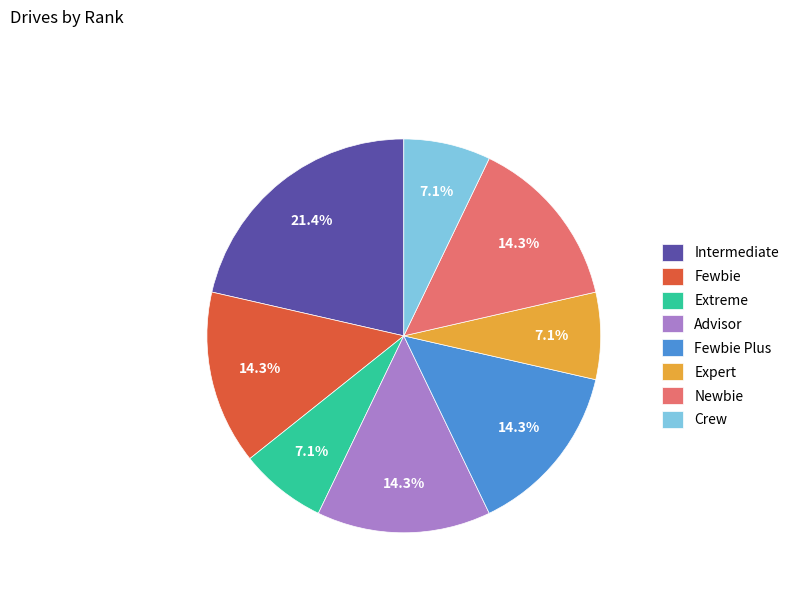

True or false: Fewbie Plus accounts for 14% of the total.

True